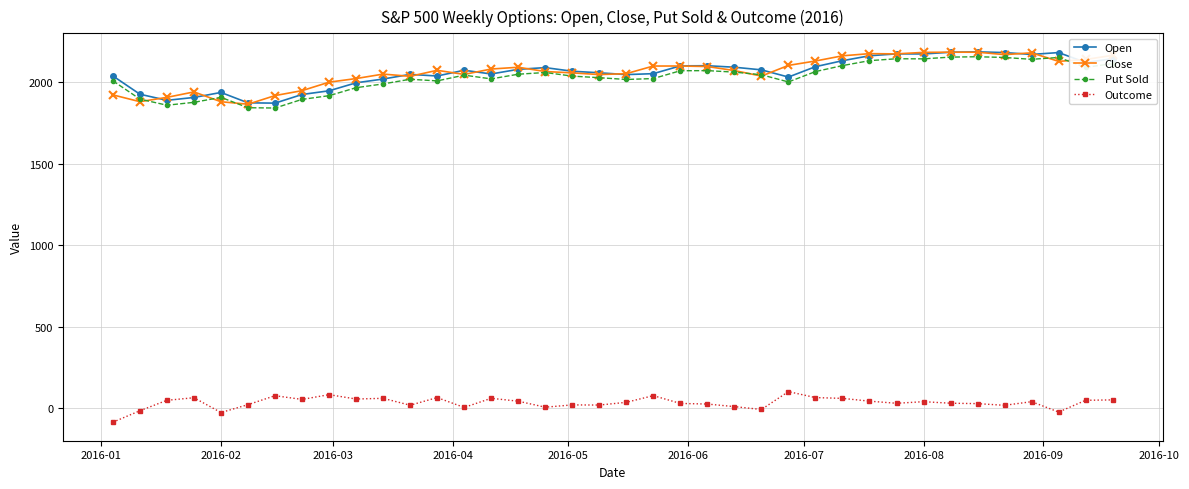

True or false: Outcome has more than 1 interior local peaks.

True